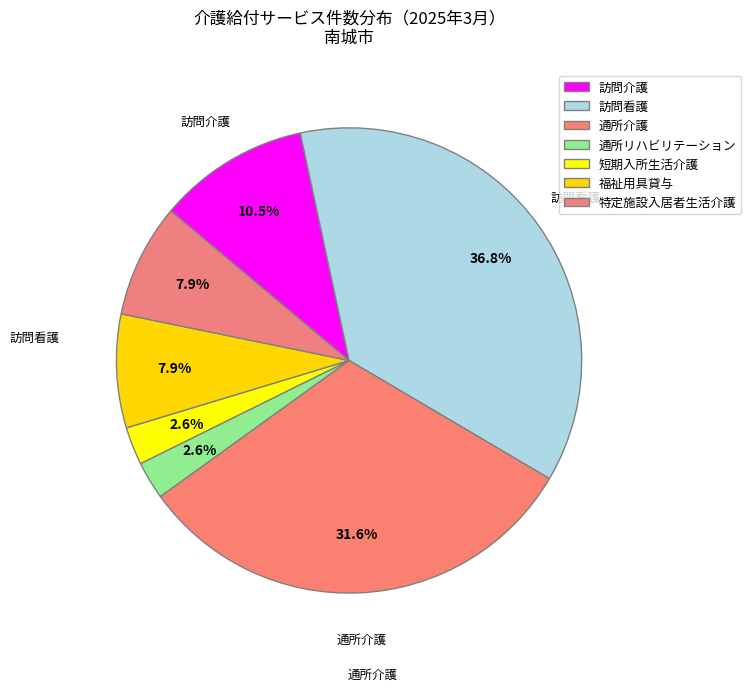

To the nearest percent, what is the difference between the largest and smallest slice percentages?

34%